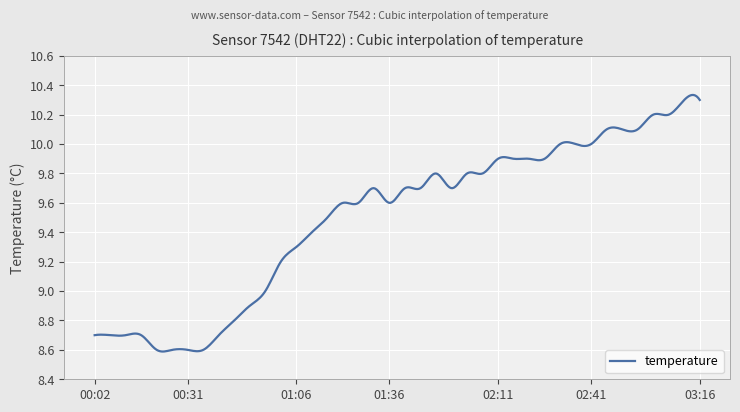

How many lines are shown in the chart?

1